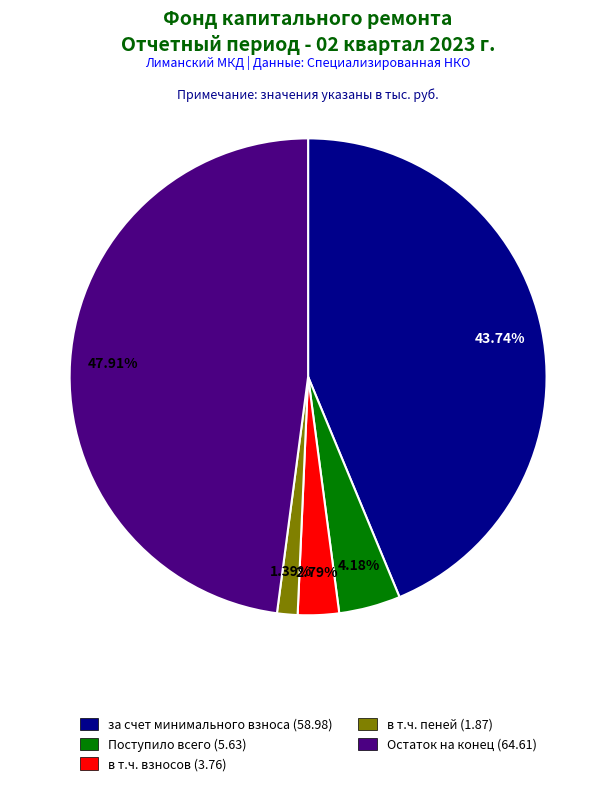

To the nearest percent, what is the difference between the largest and smallest slice percentages?

47%